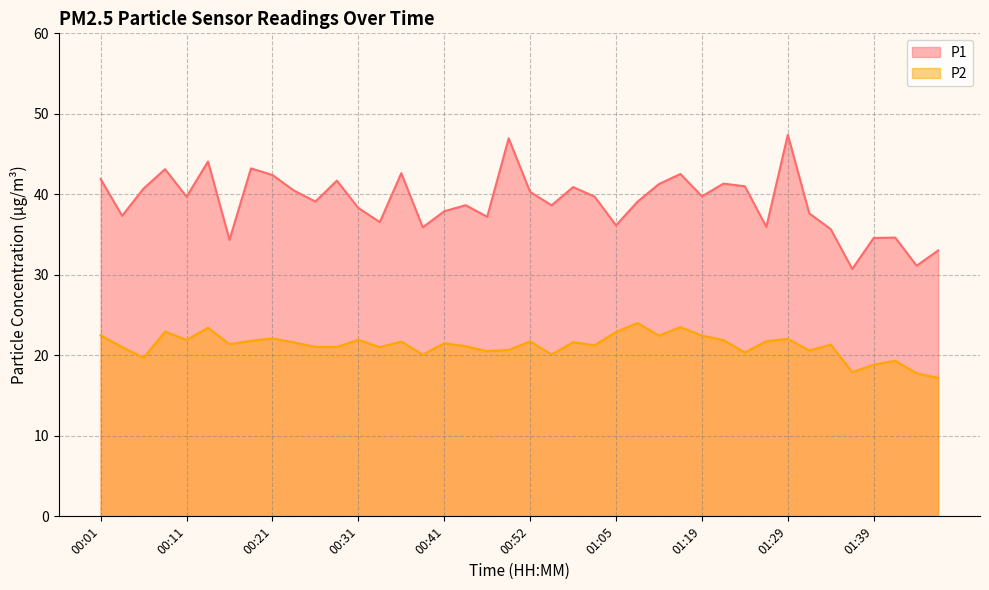

At 01:48, list the series in order from smallest to largest.

P2, P1